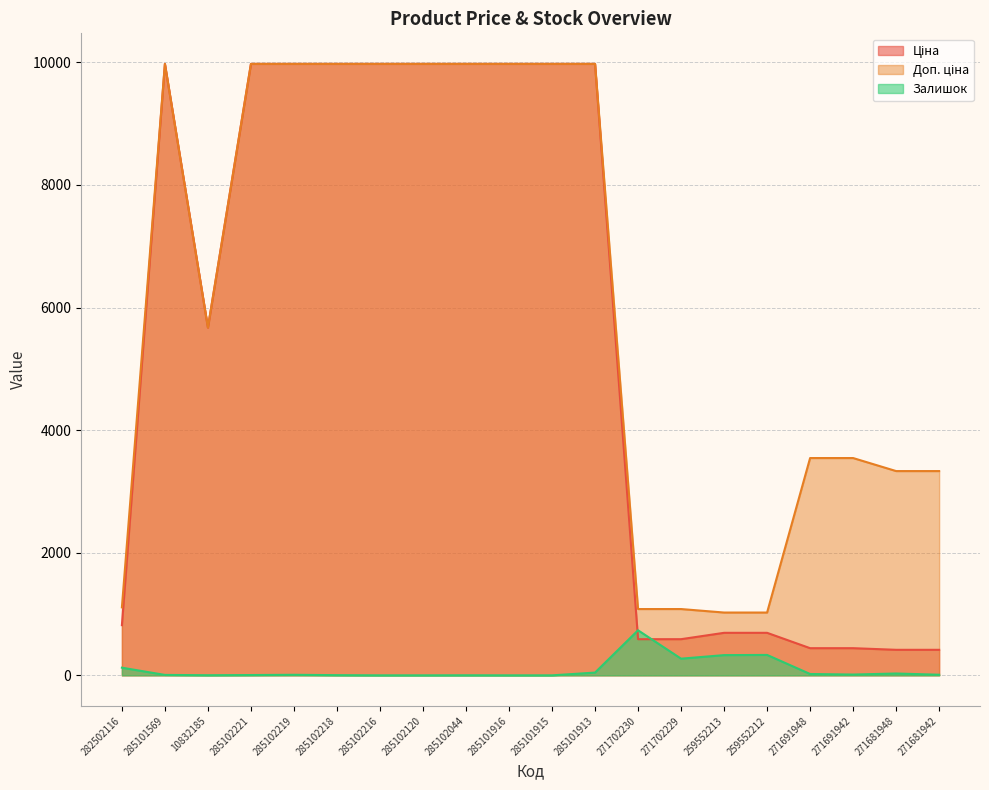

Where is the first local minimum for Доп. ціна?

10832185